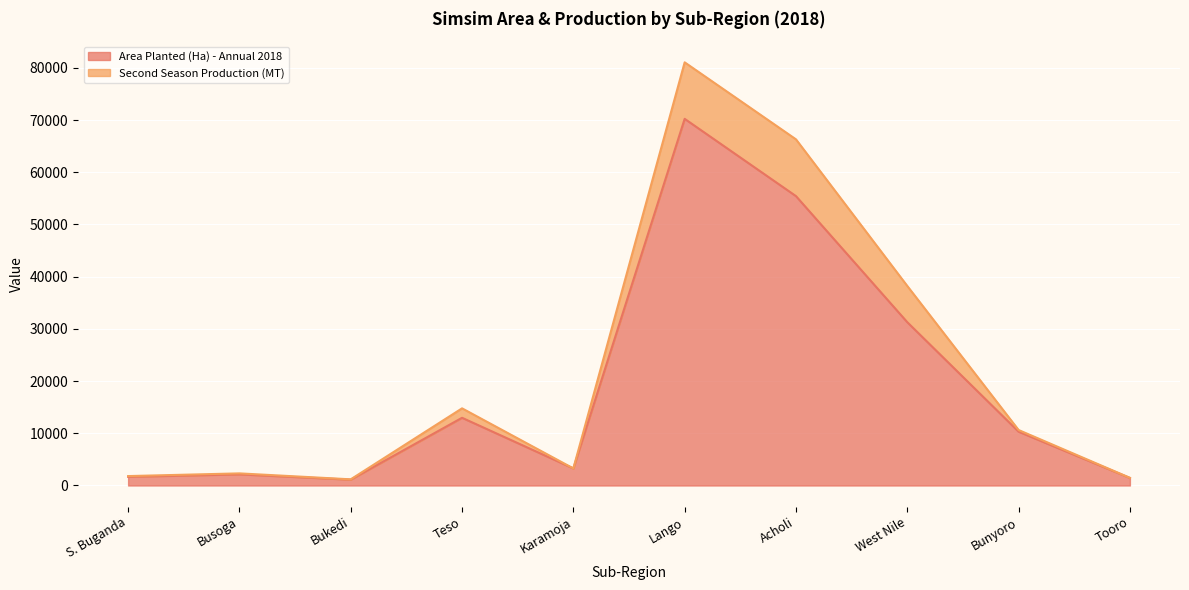

True or false: Second Season Production (MT) and Area Planted (Ha) - Annual 2018 cross at least once.

False